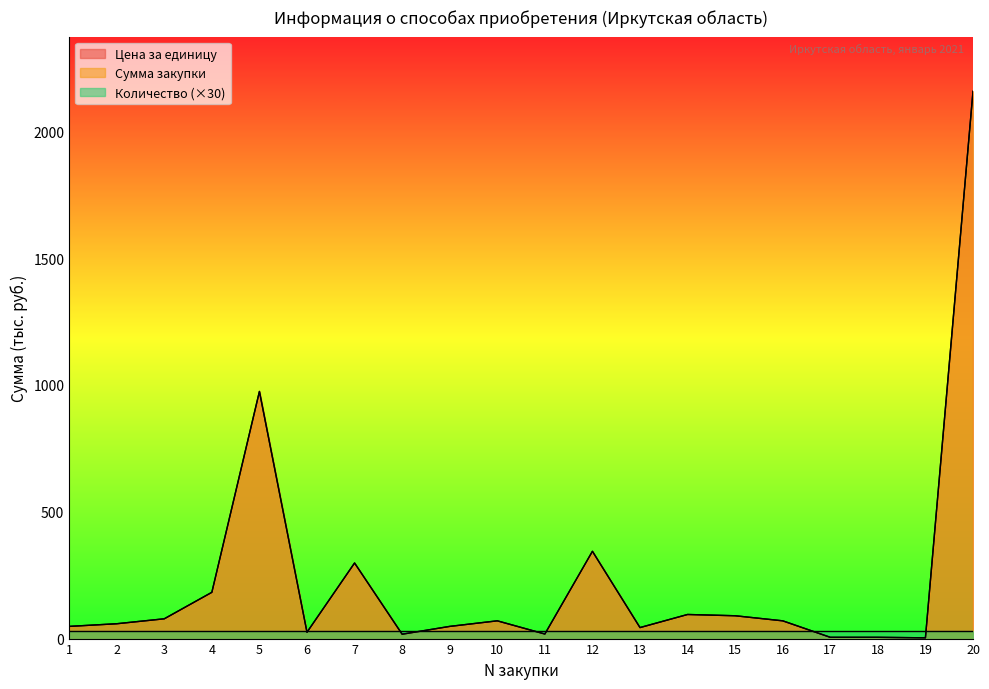

True or false: Цена за единицу has more than 0 interior local peaks.

True